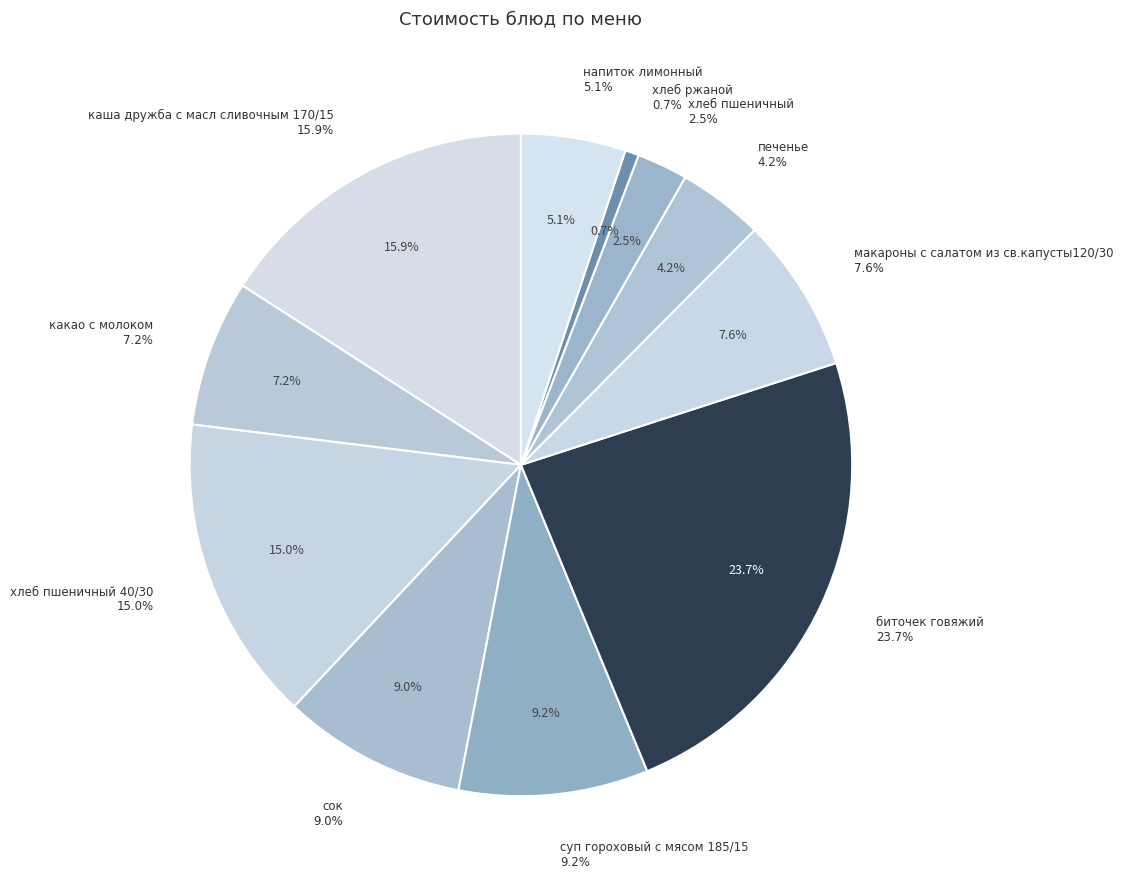

Approximately how many times larger is the value at какао с молоком compared to биточек говяжий?

0.3